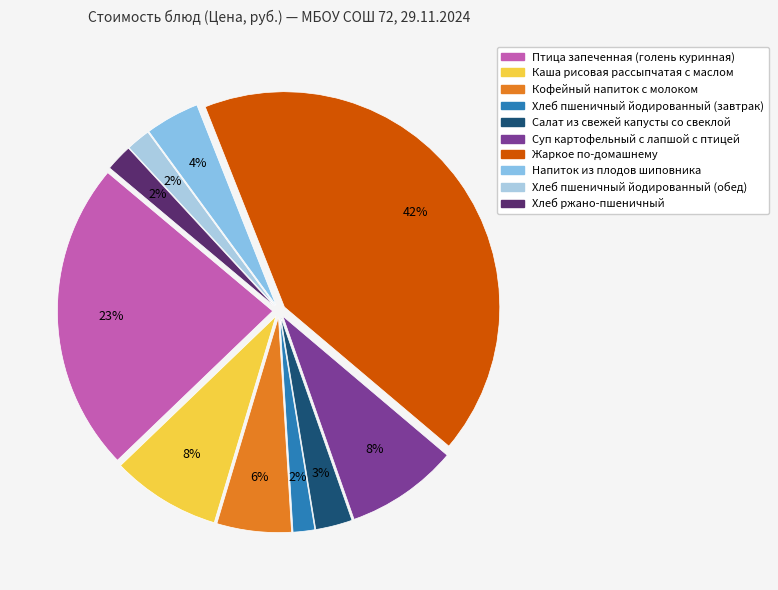

The Суп картофельный с лапшой с птицей slice represents 8% of the pie. True or false?

True